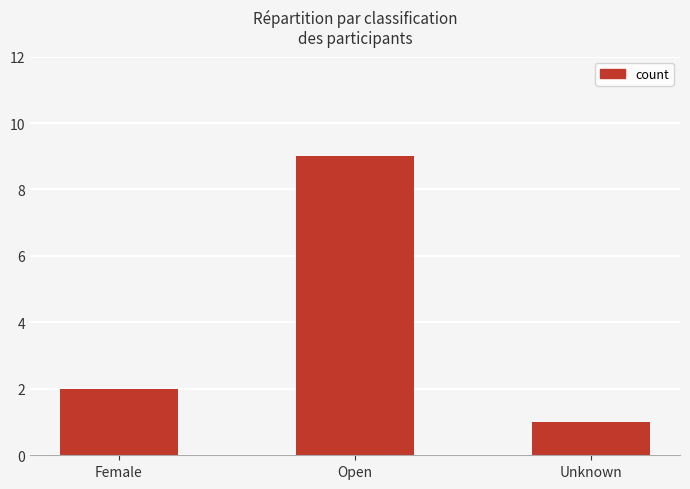

What is the smallest value displayed?

1